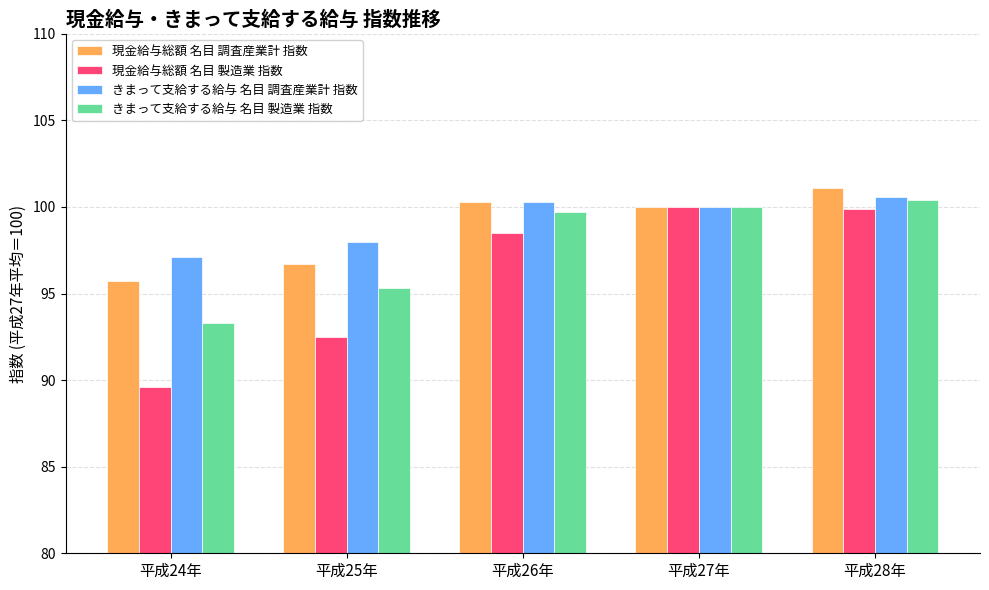

The きまって支給する給与 名目 製造業 指数 series shows 100.0 at 平成27年. True or false?

True